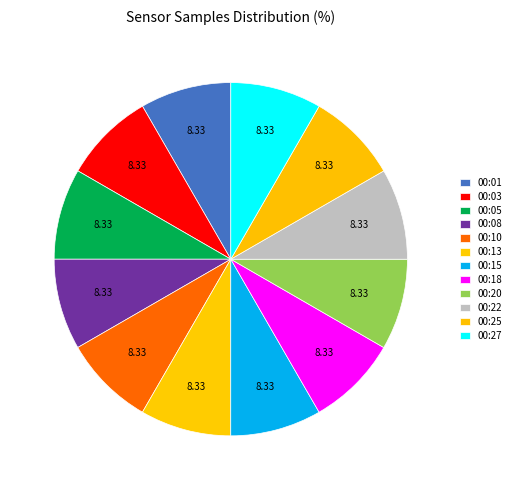

Does 00:08 account for over 50% of the chart?

No